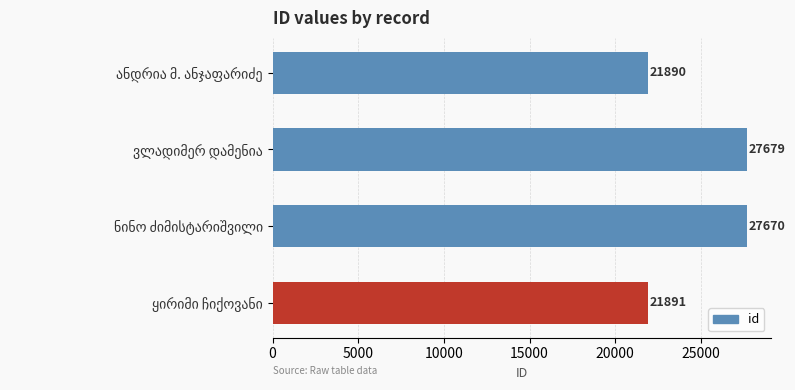

What is the maximum value shown in the chart?

27679